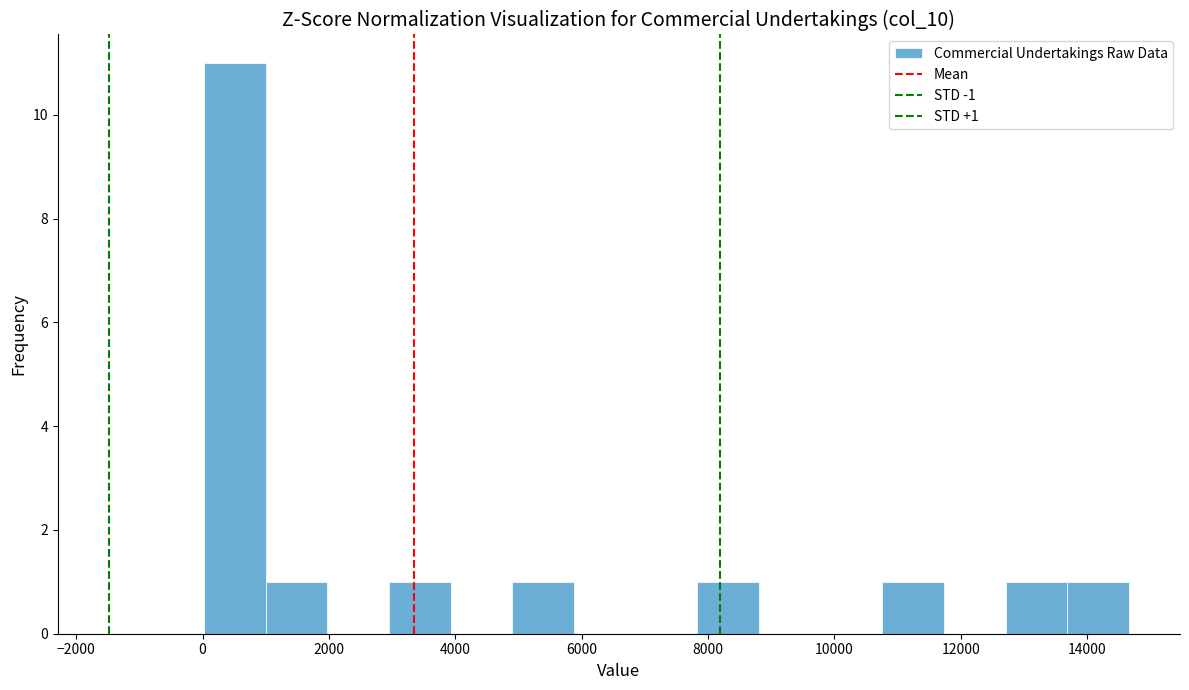

Which range on the x-axis has the tallest bar?

0 to 1000